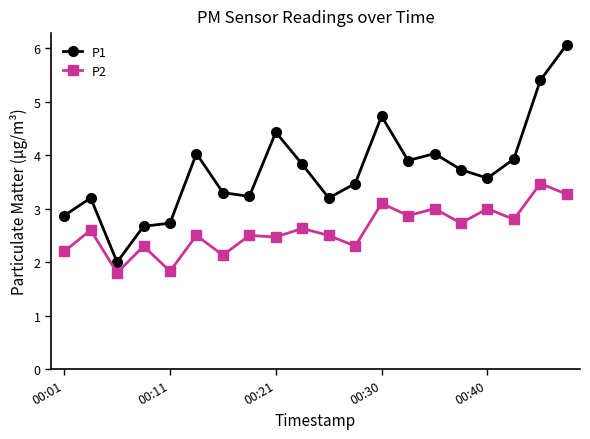

List the series in order of their overall mean, lowest first.

P2, P1